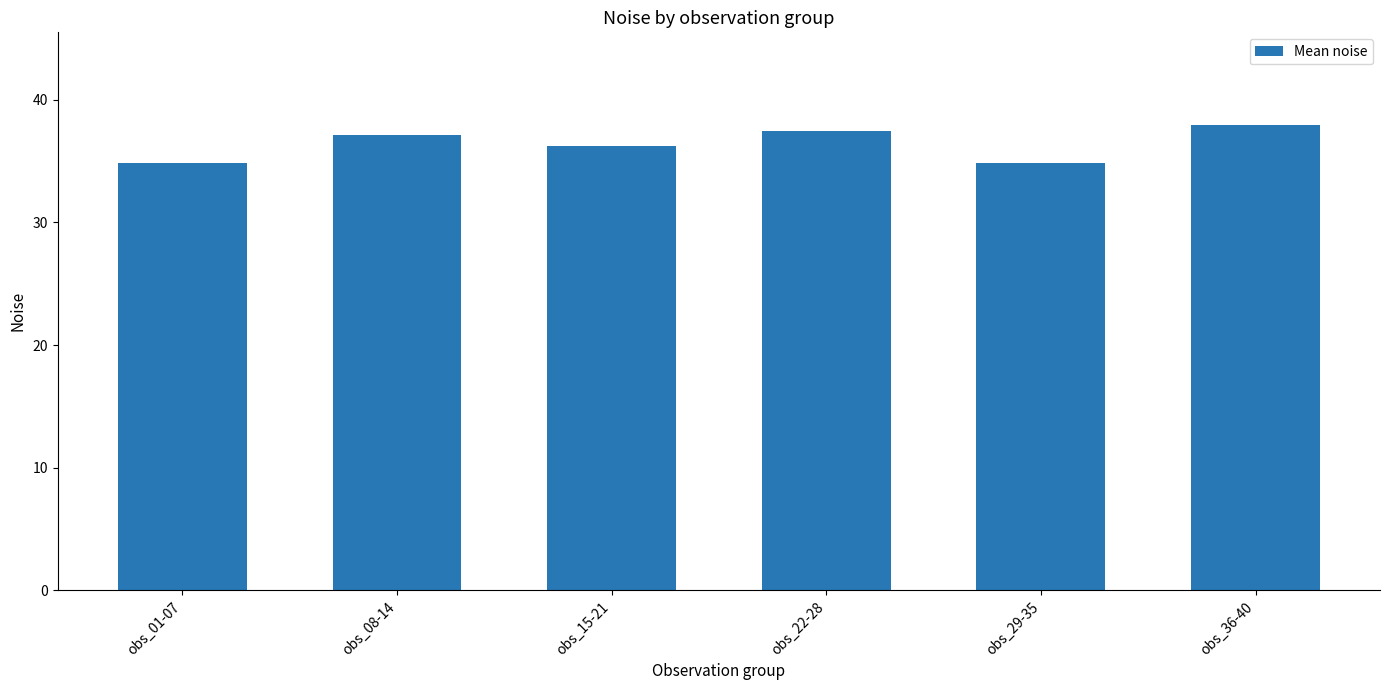

How many data points does each series have?

6